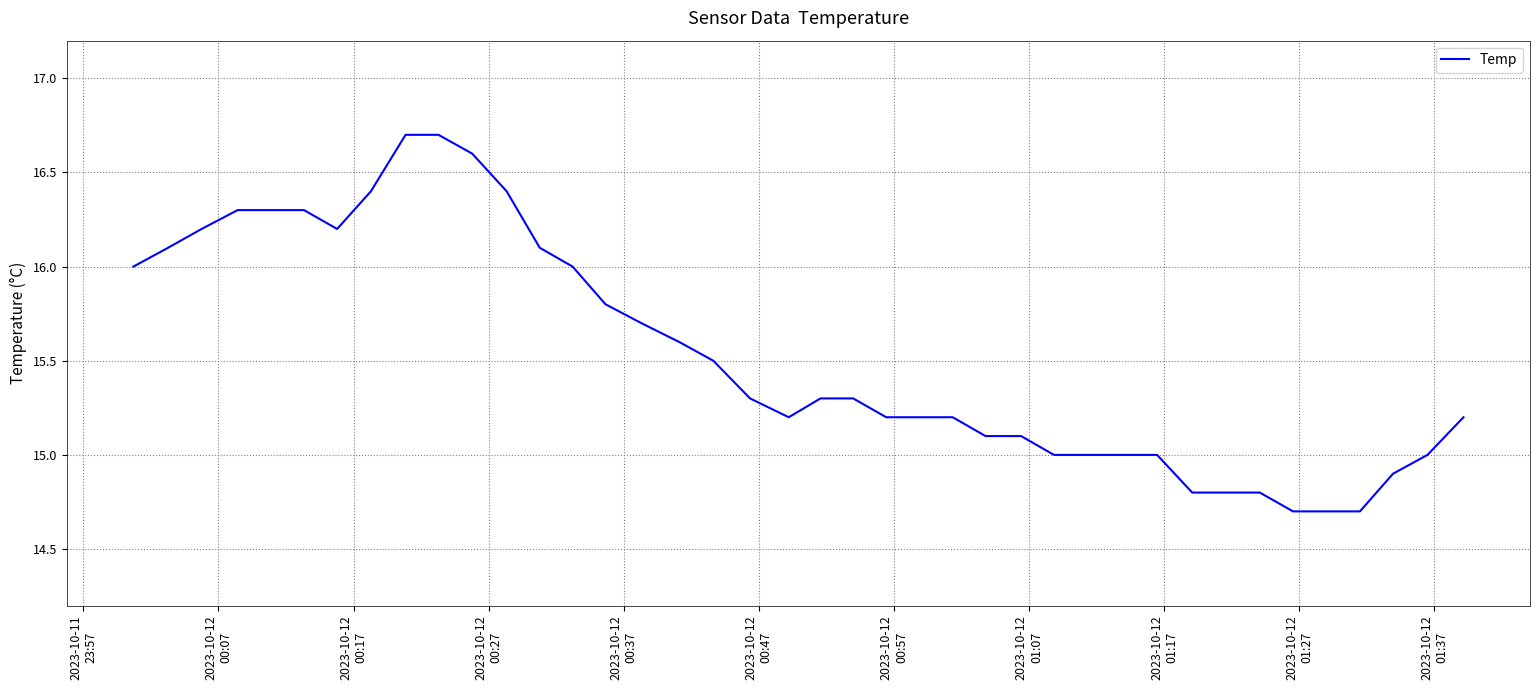

What is the greatest value displayed?

16.7